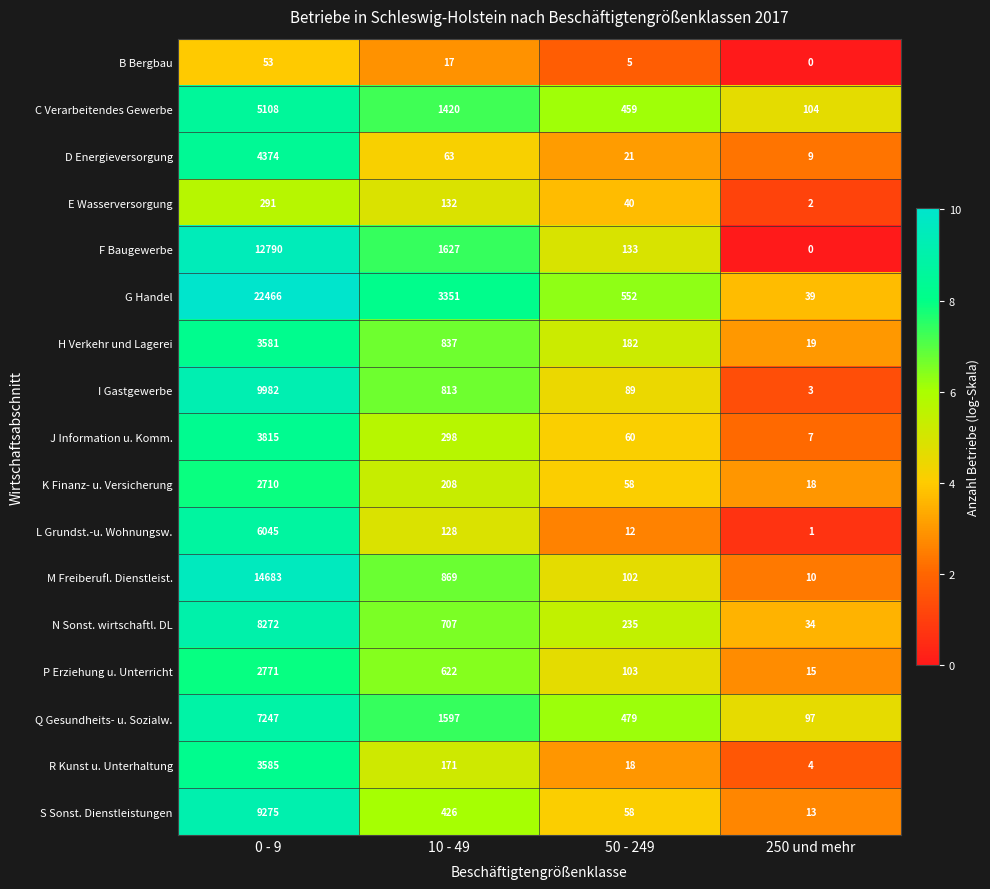

Which category has the highest value in the R Kunst u. Unterhaltung series?

0 - 9